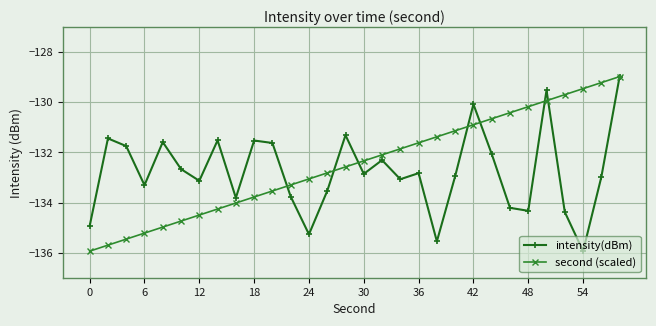

How many interior local peaks does the intensity(dBm) series have?

9